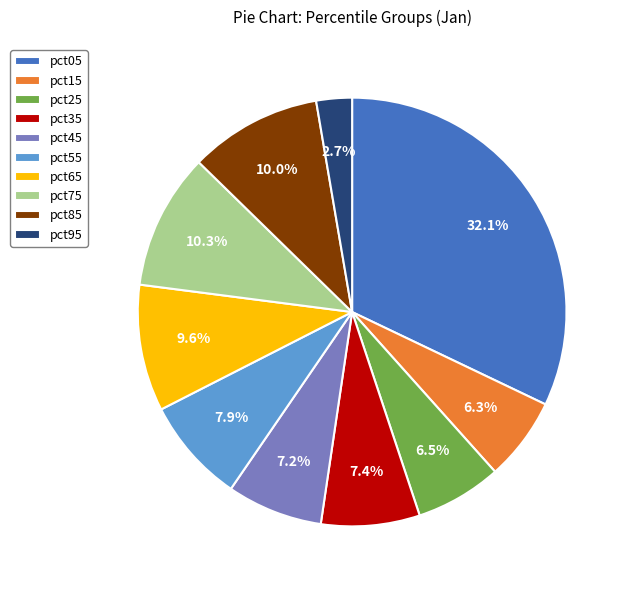

Approximately how many times larger is the value at pct55 compared to pct35?

1.1